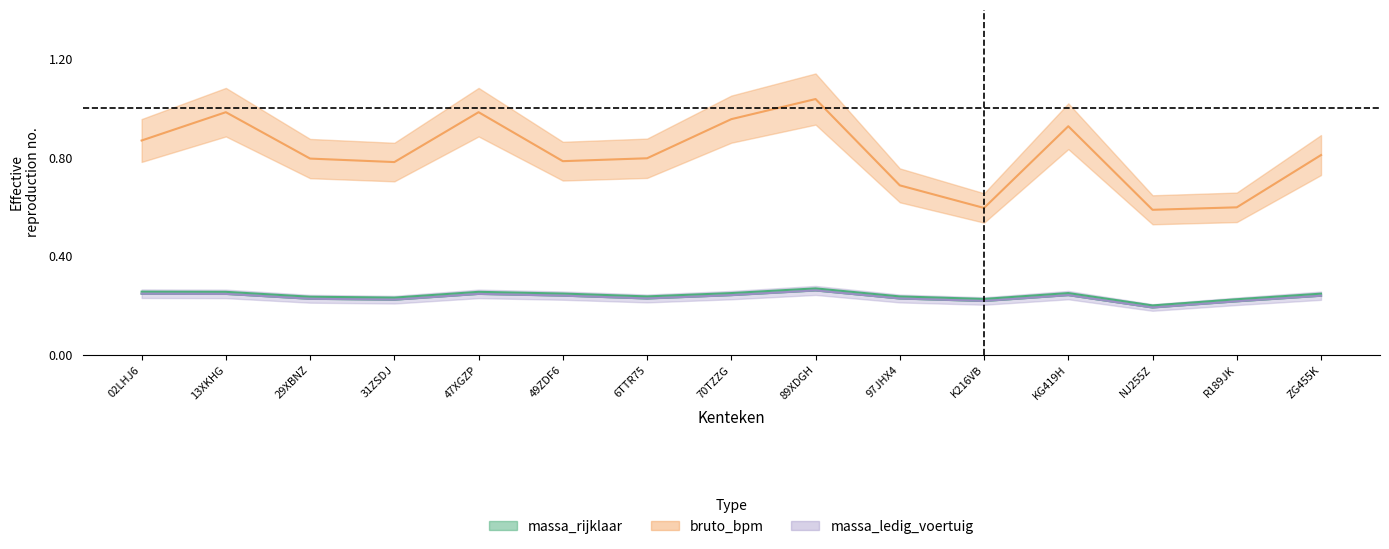

True or false: bruto_bpm and massa_ledig_voertuig cross at least once.

False